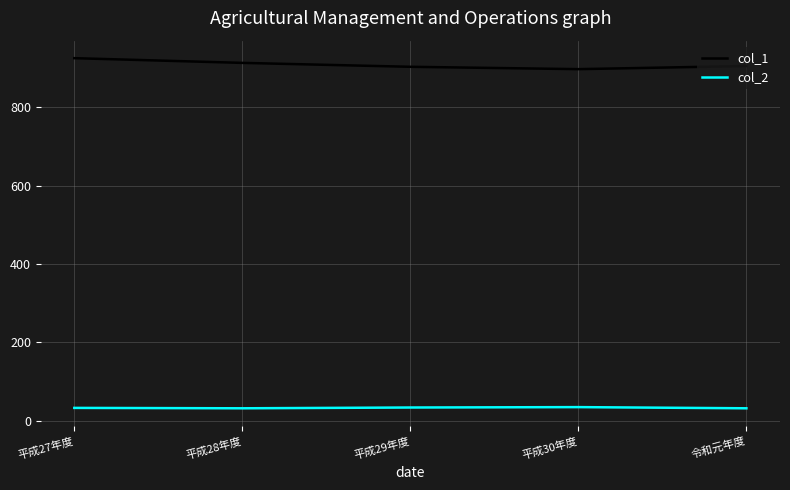

What is the difference between the col_1 values at 令和元年度 and 平成29年度?

2